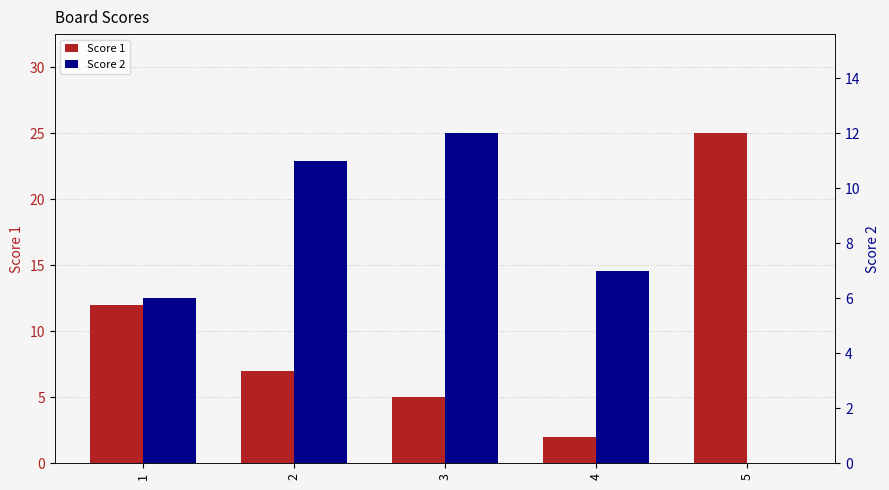

How many bars are there in total?

10